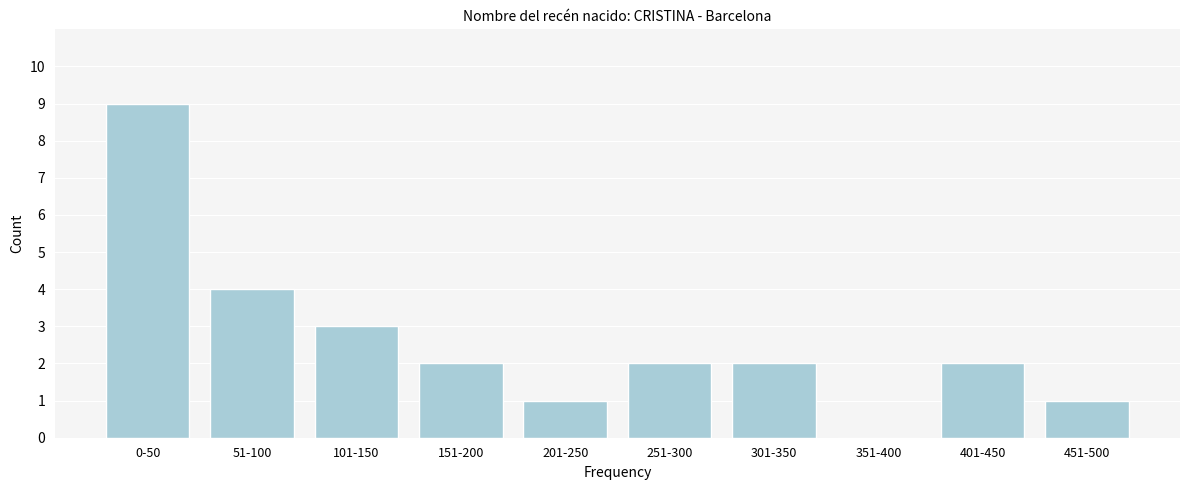

Reading left to right, extract all data points from this chart.

0-50=9	51-100=4	101-150=3	151-200=2	201-250=1	251-300=2	301-350=2	351-400=0	401-450=2	451-500=1